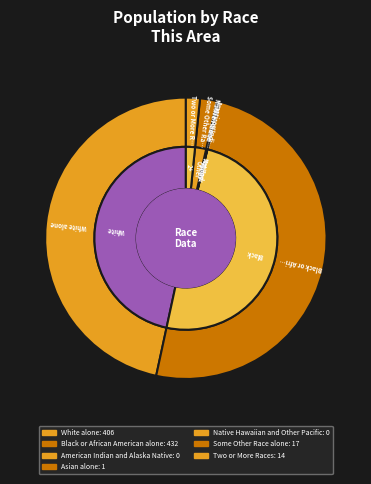

The Two or More Races slice represents 2% of the pie. True or false?

True